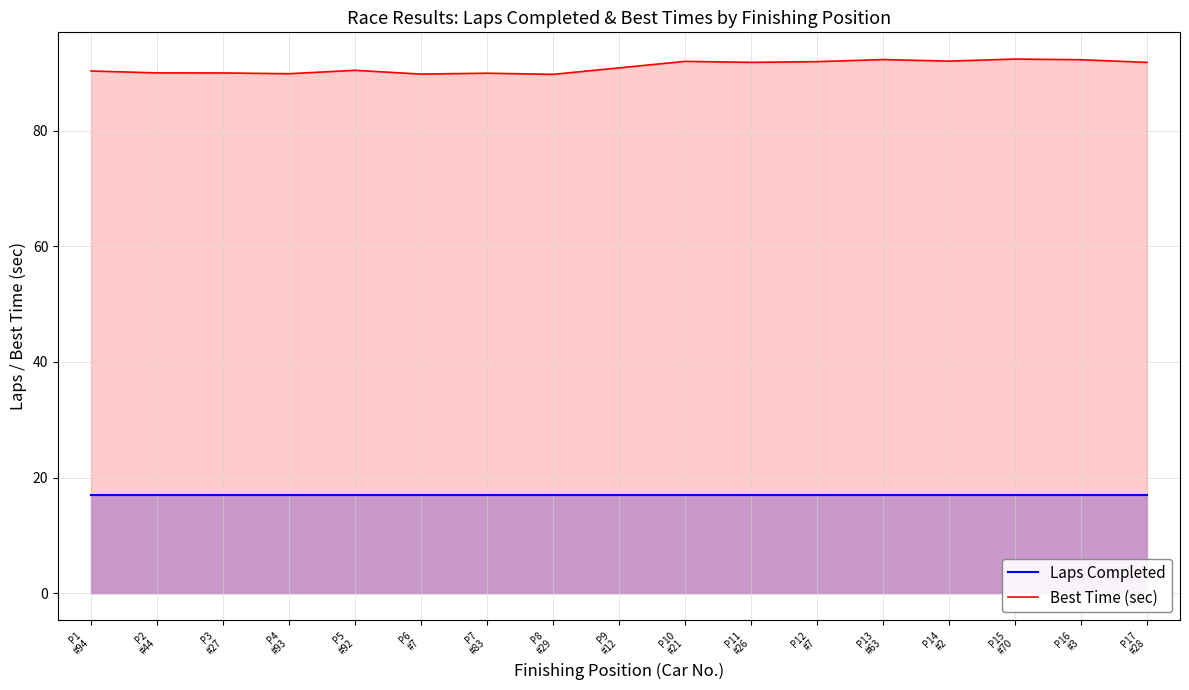

Is the value of Best Time (sec) at P14
#2 greater than the value of Laps Completed at P5
#92?

Yes